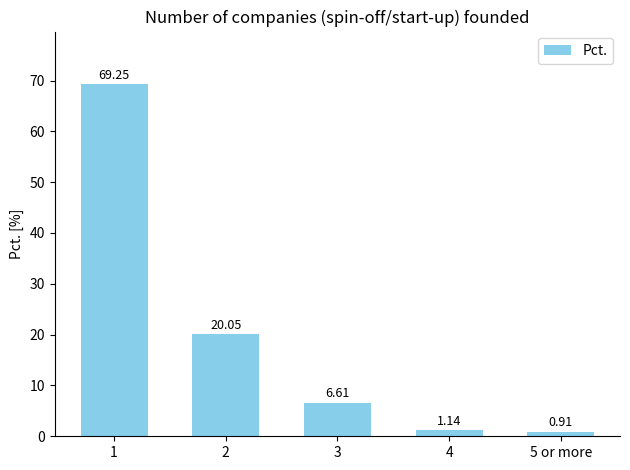

The value at 2 is 20.1. True or false?

True